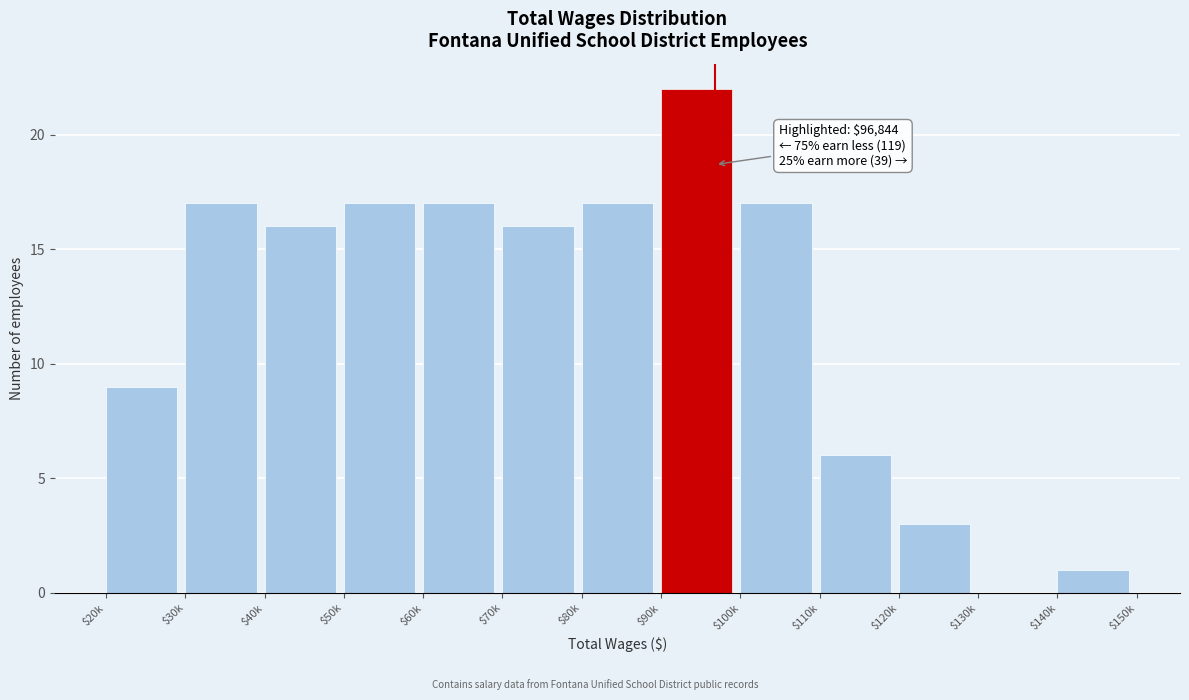

At which label is the value closest to 11?

$20k